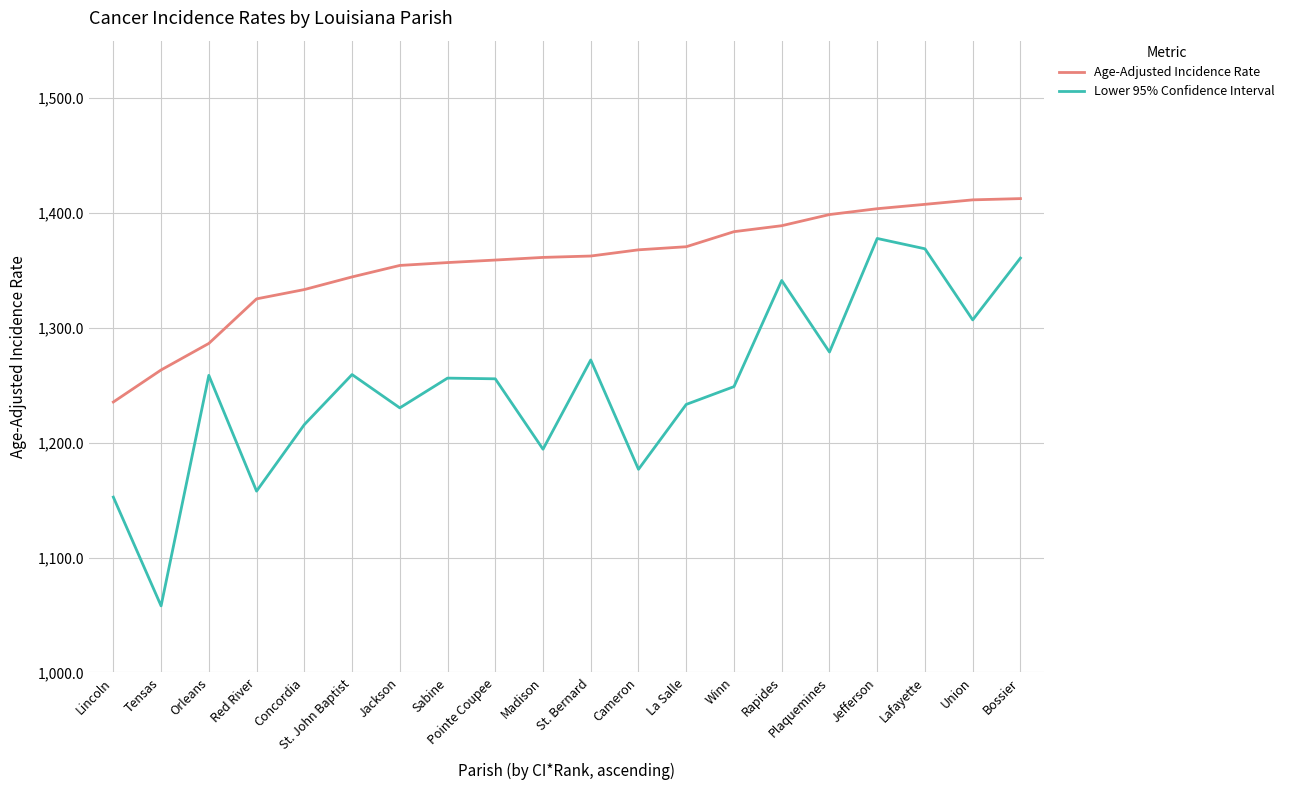

What are all the series names shown in the legend?

Age-Adjusted Incidence Rate, Lower 95% Confidence Interval